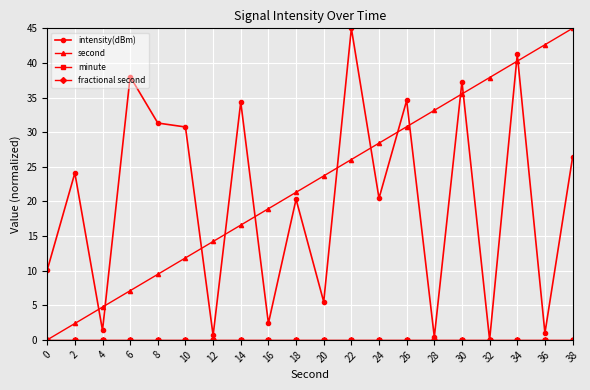

How many values in second are above zero?

19